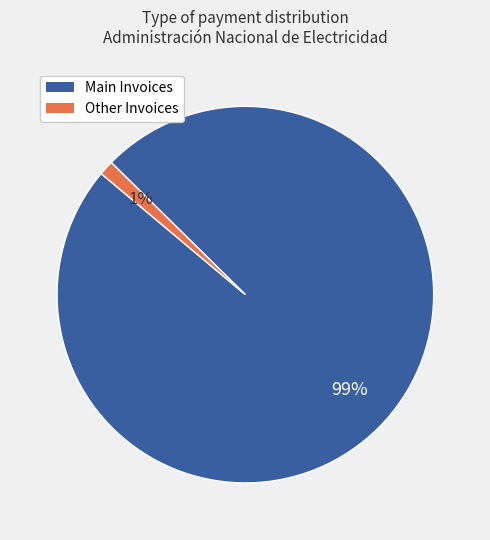

Does any single category account for the majority?

Yes